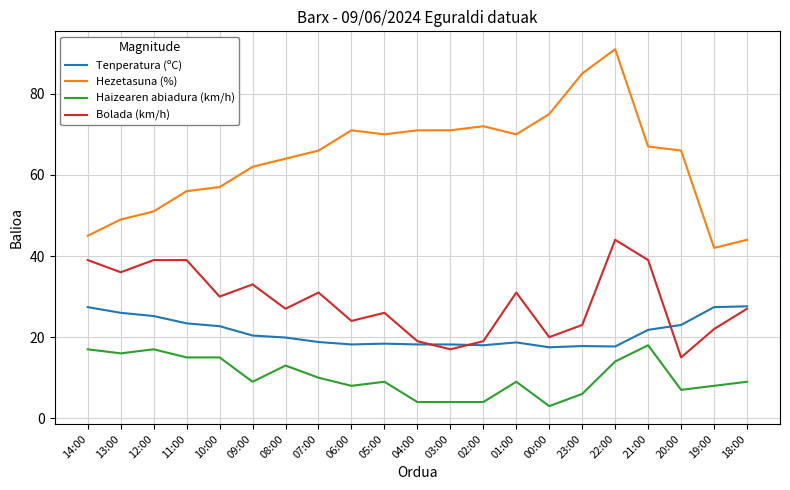

What is the difference between the highest and lowest values at 11:00?

41.0